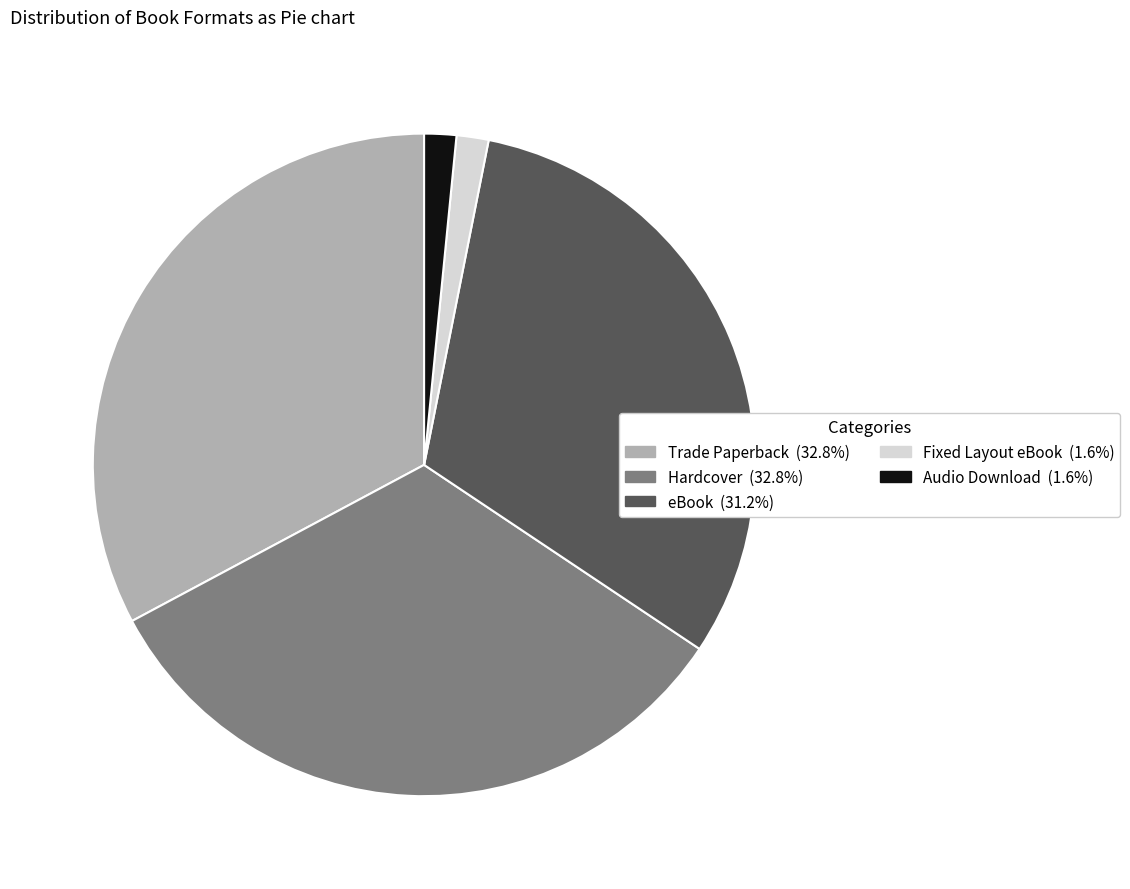

Does any single category account for the majority?

No